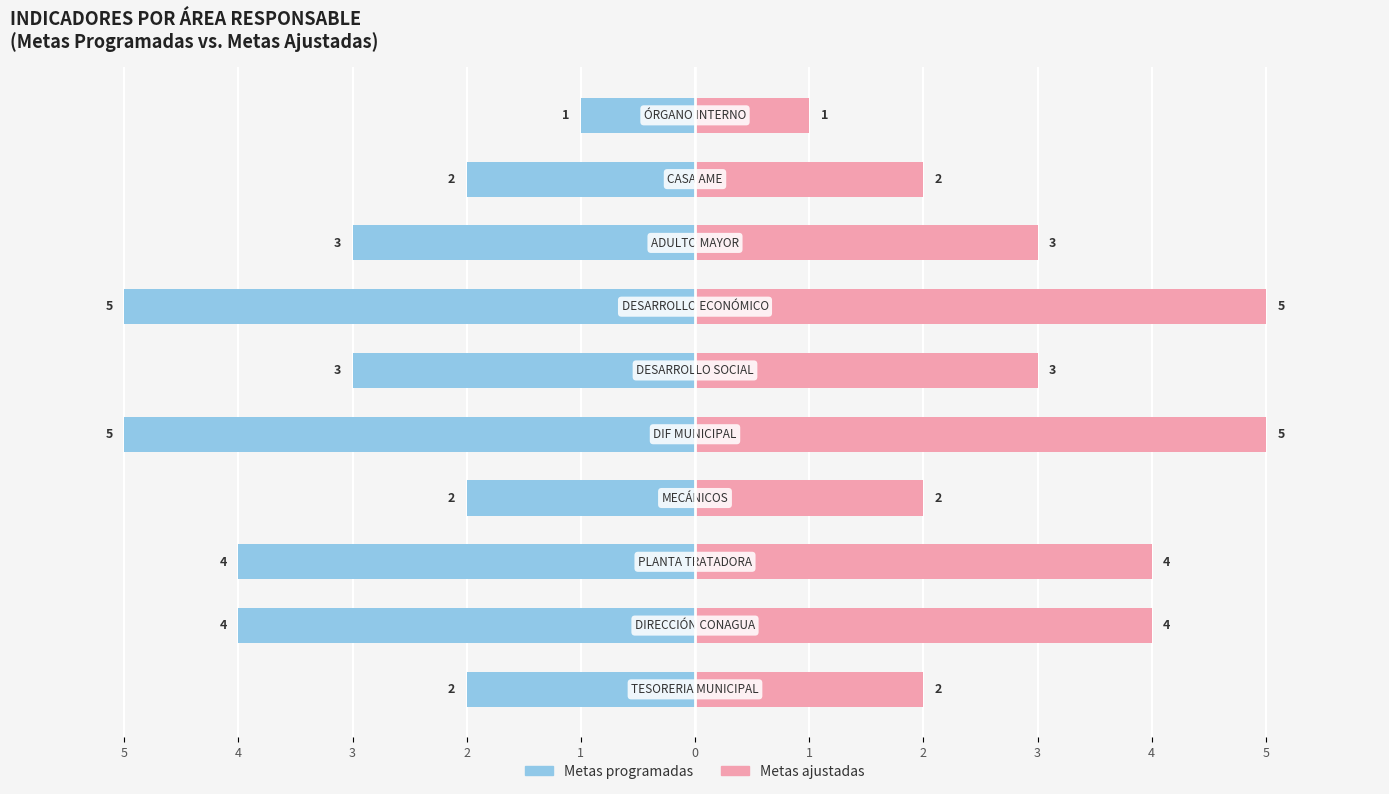

At 1, list the series in order from largest to smallest.

Metas ajustadas, Metas programadas